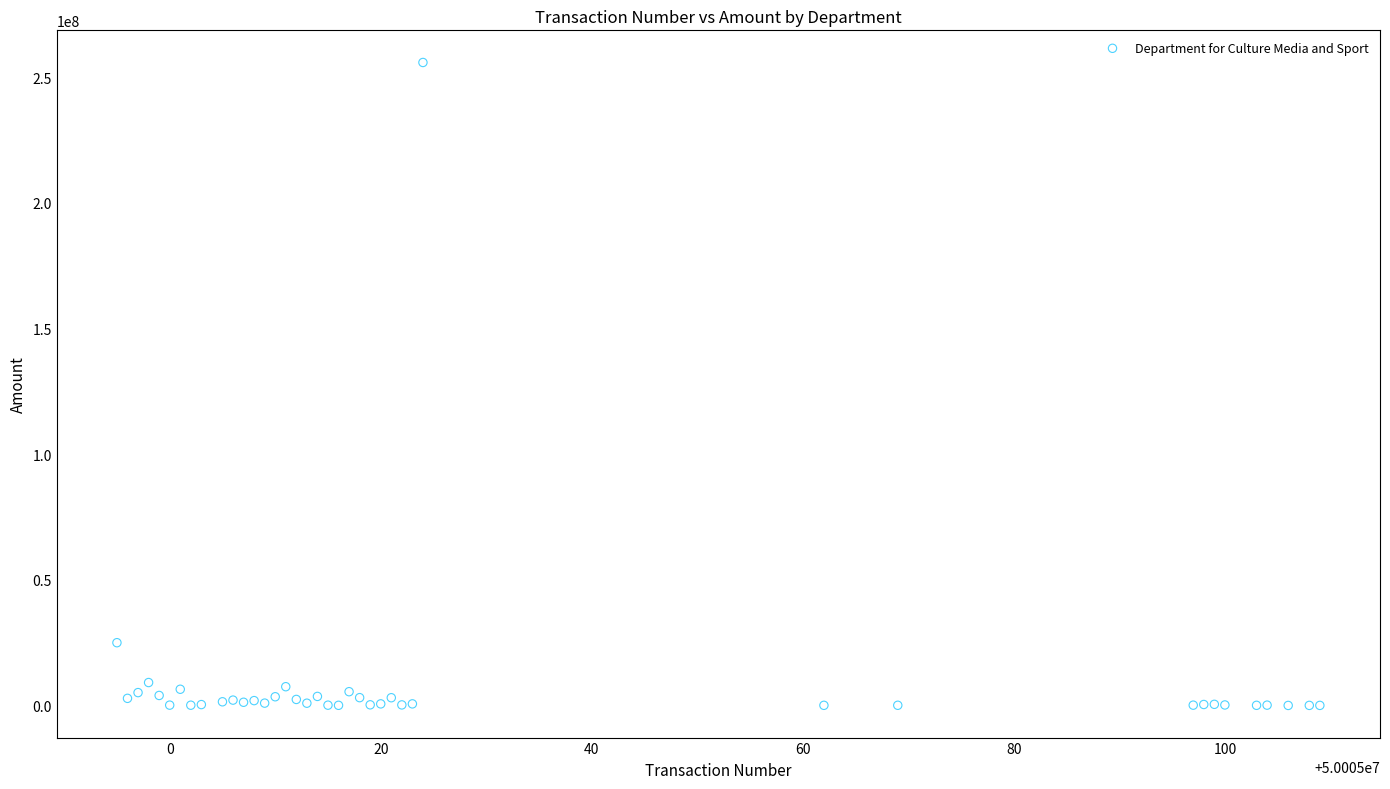

What Y value in the scatter plot is closest to 127910267?

24988234.0